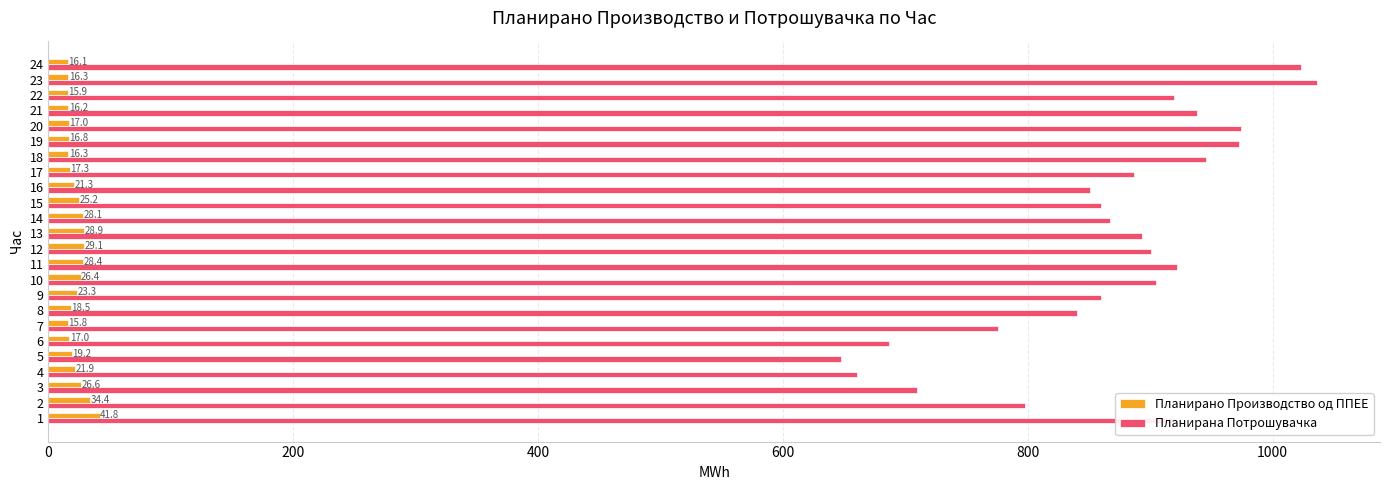

The Планирано Производство од ППЕЕ series shows 34.4 at 2. True or false?

True